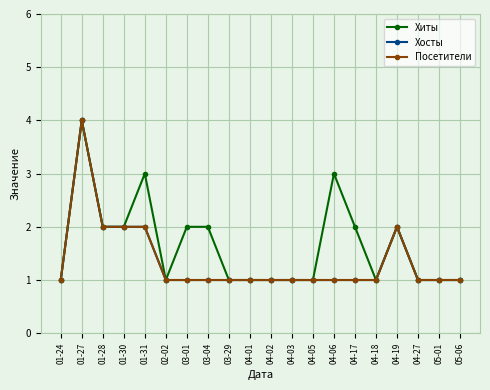

What is the total value across all series at 04-05?

3